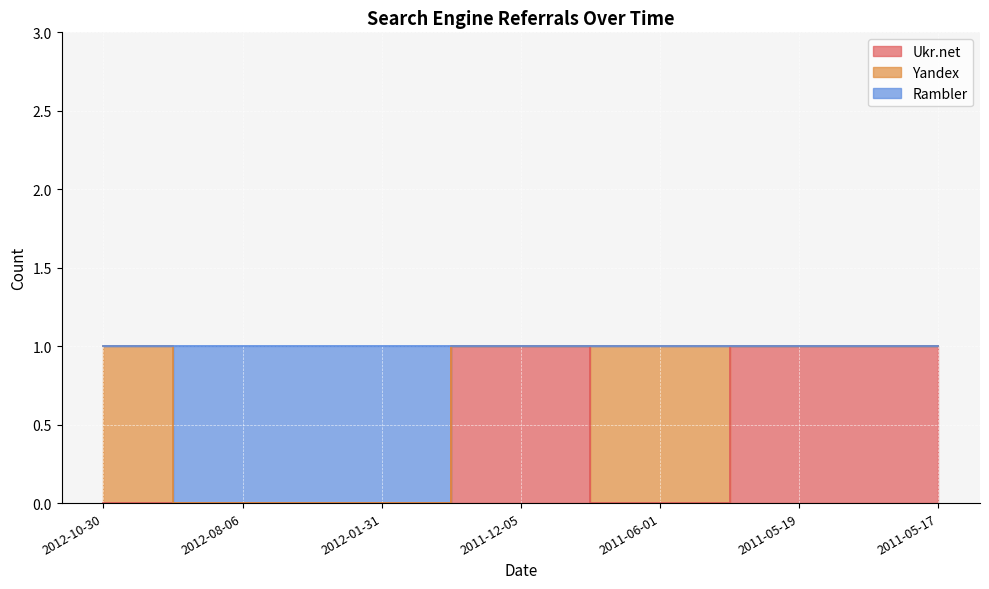

True or false: Ukr.net and Rambler cross at least once.

False